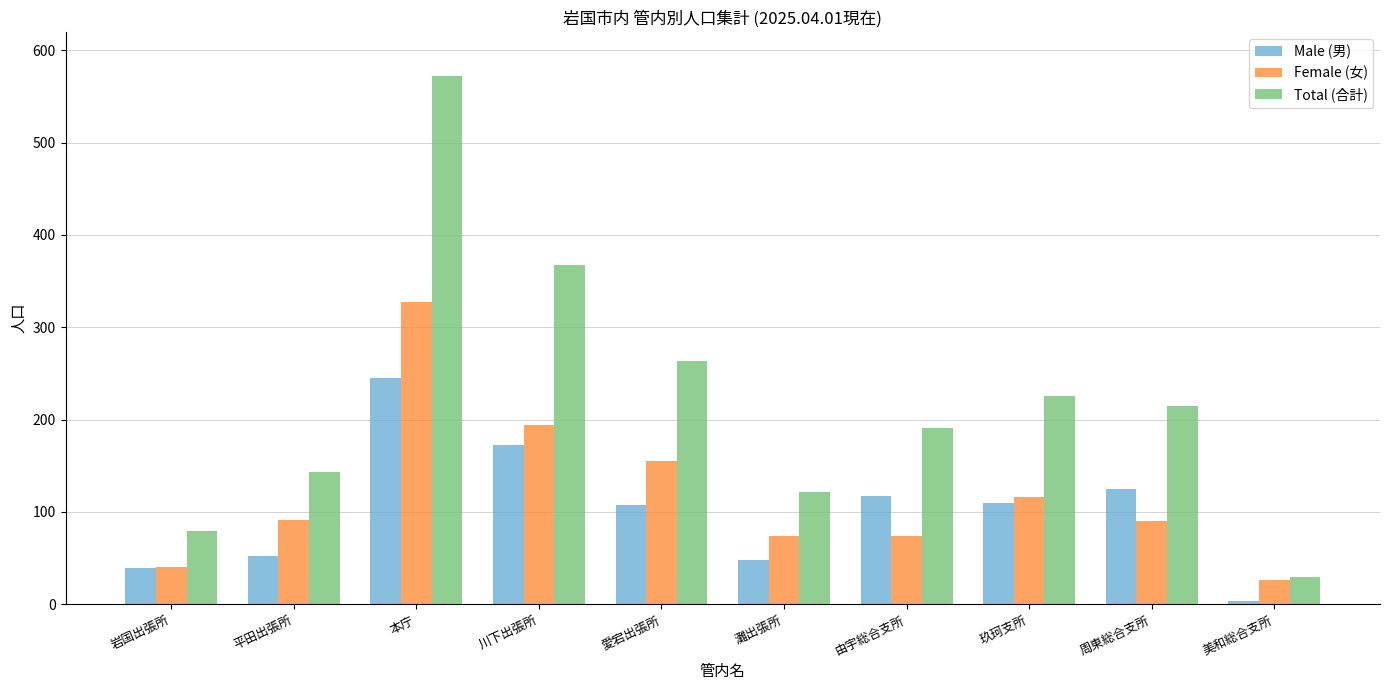

What position from the right is 玖珂支所?

3